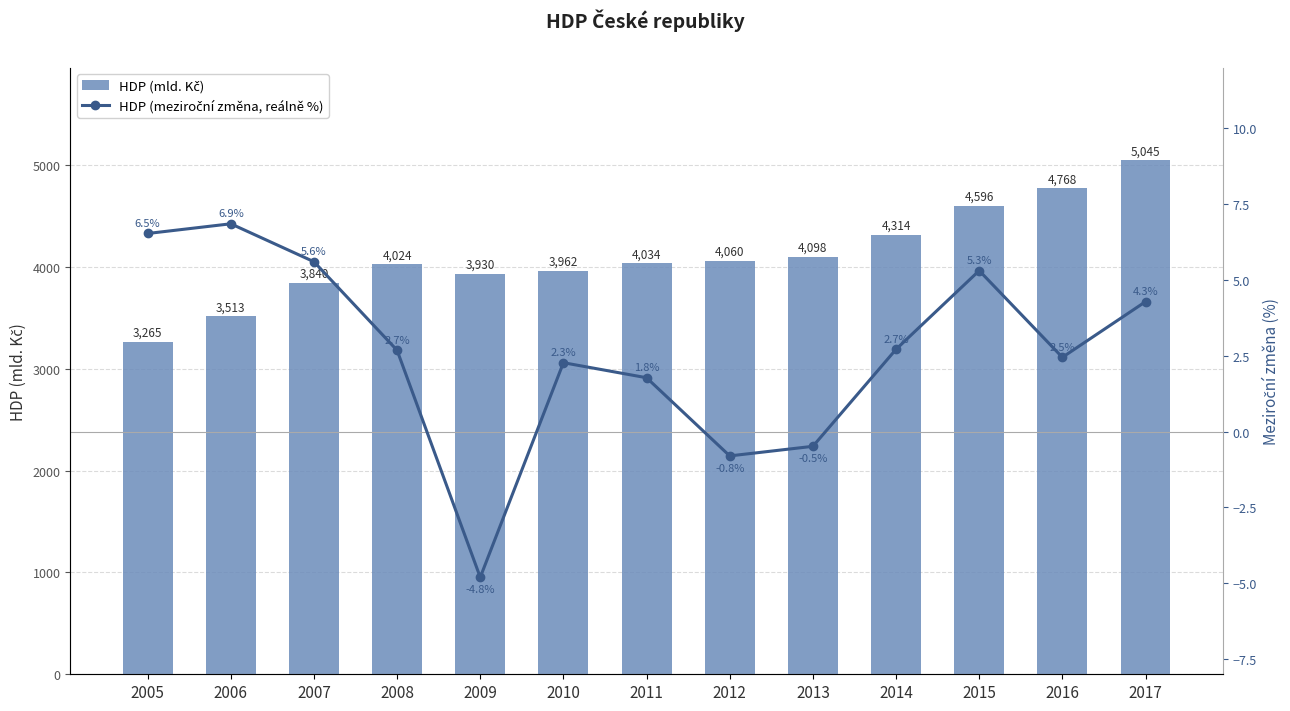

The HDP (meziroční změna, reálně %) series shows 1.8 at 2017. True or false?

False